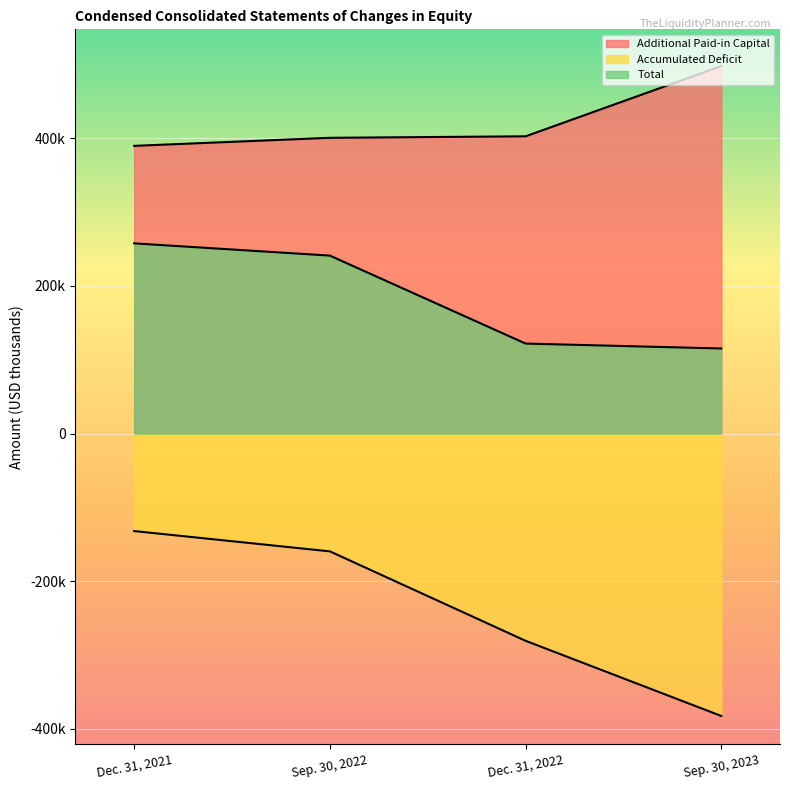

What is the label of the 3rd point from the right?

Sep. 30, 2022